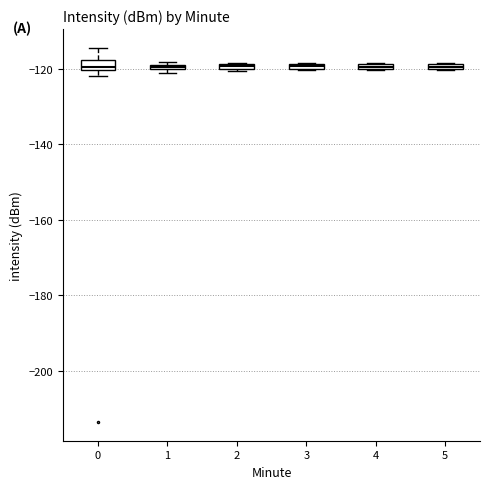

Where is the lower edge of the box at x = 3 on the y-axis? The values are not printed on the chart, so give them approximately, as read against the axis.

-120